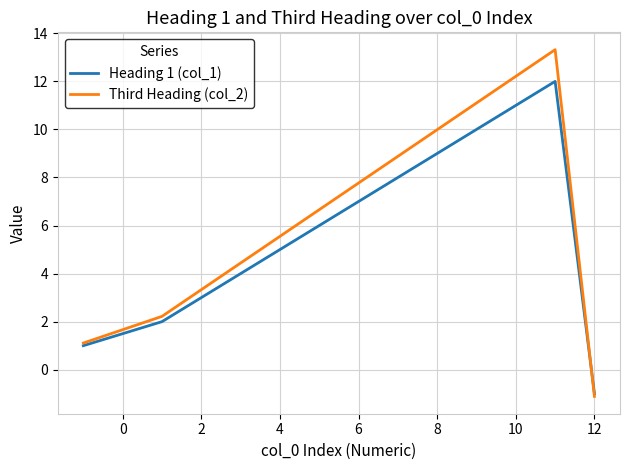

How many lines are shown in the chart?

2